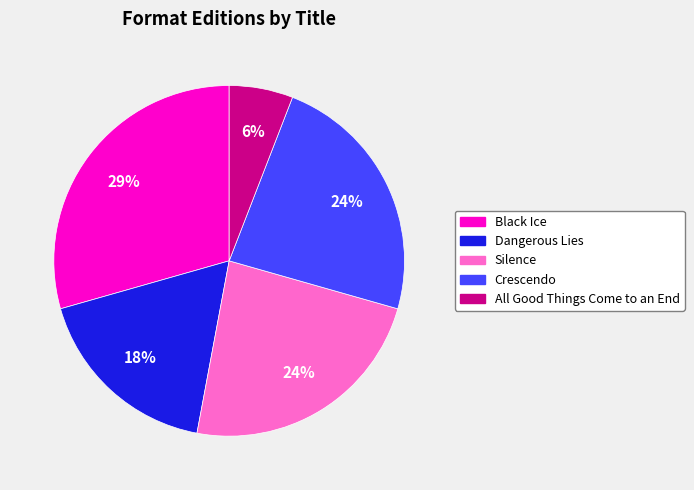

True or false: Black Ice accounts for 29% of the total.

True